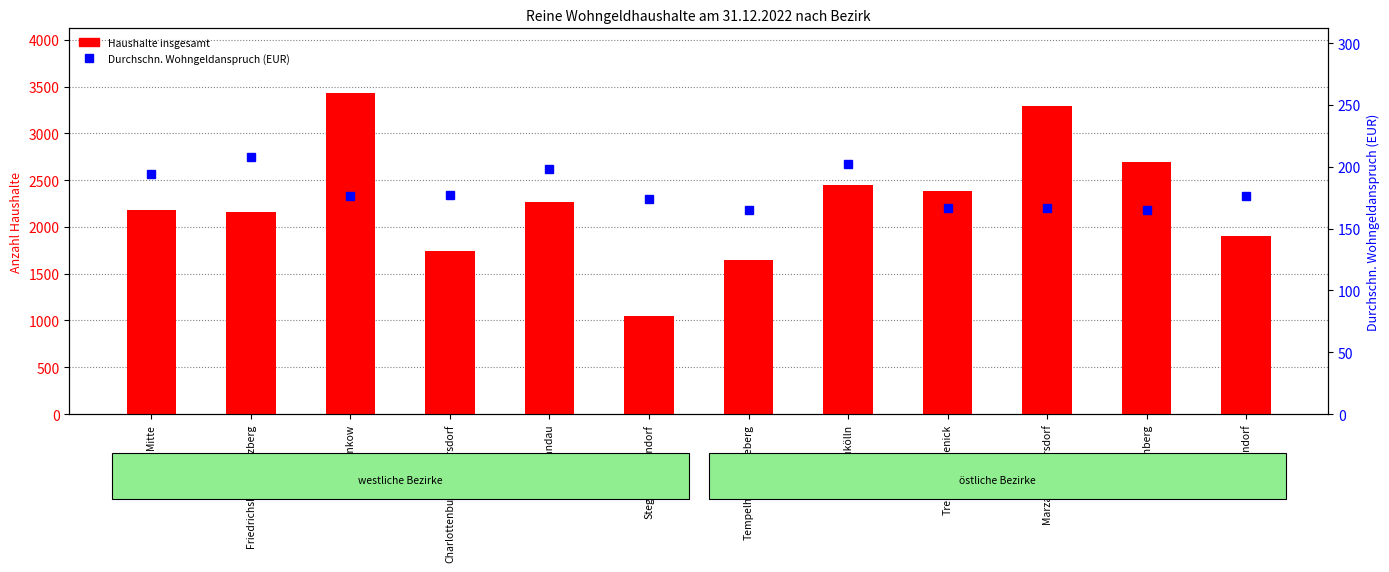

What is the difference between the Durchschn. Wohngeldanspruch (EUR) values at Treptow-Köpenick and Charlottenburg-Wilmersdorf?

10